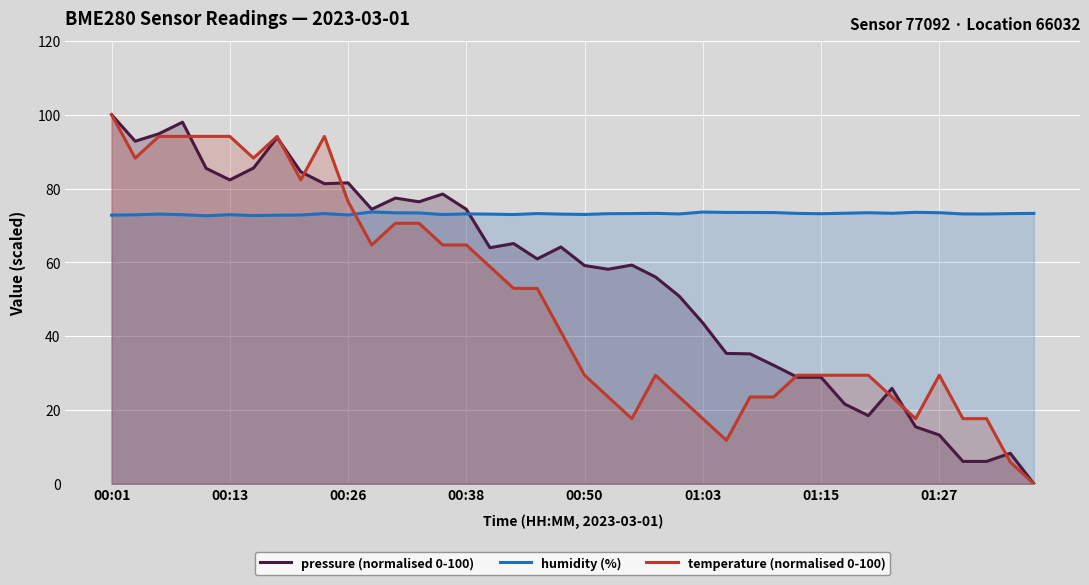

Rank the series by their average value, from lowest to highest.

temperature (normalised 0-100), pressure (normalised 0-100), humidity (%)